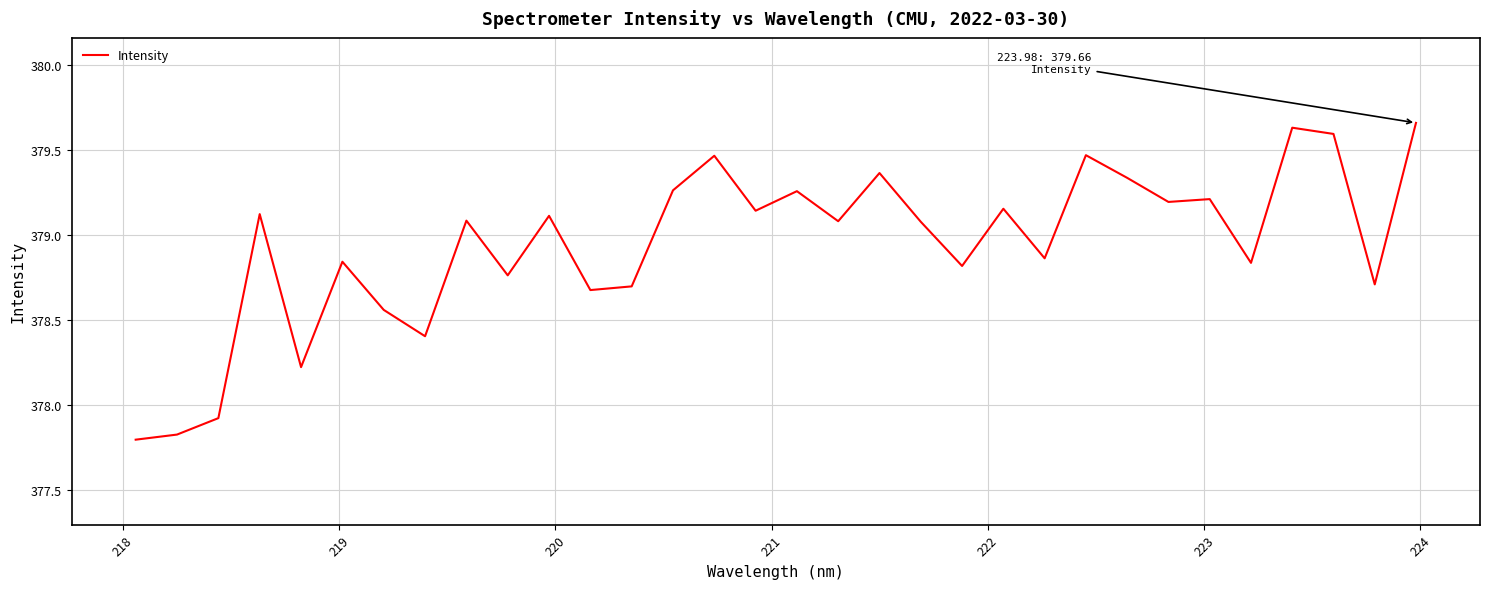

What is the smallest value displayed?

377.8